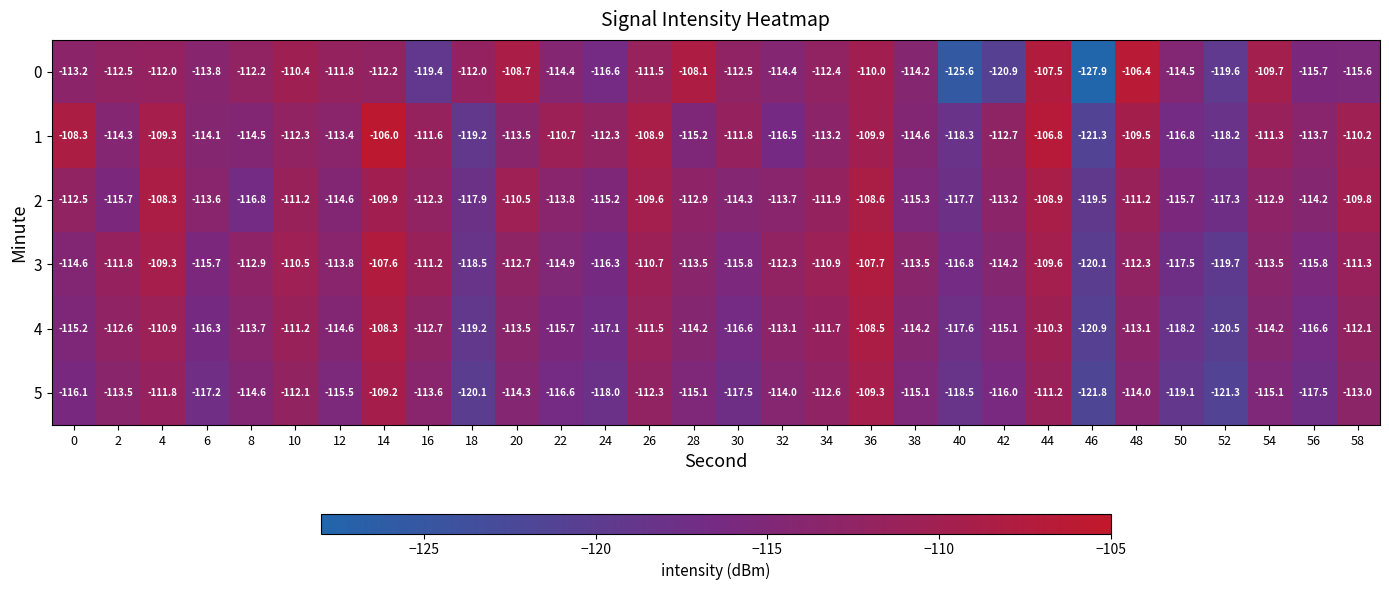

What is the smallest value displayed?

-127.9